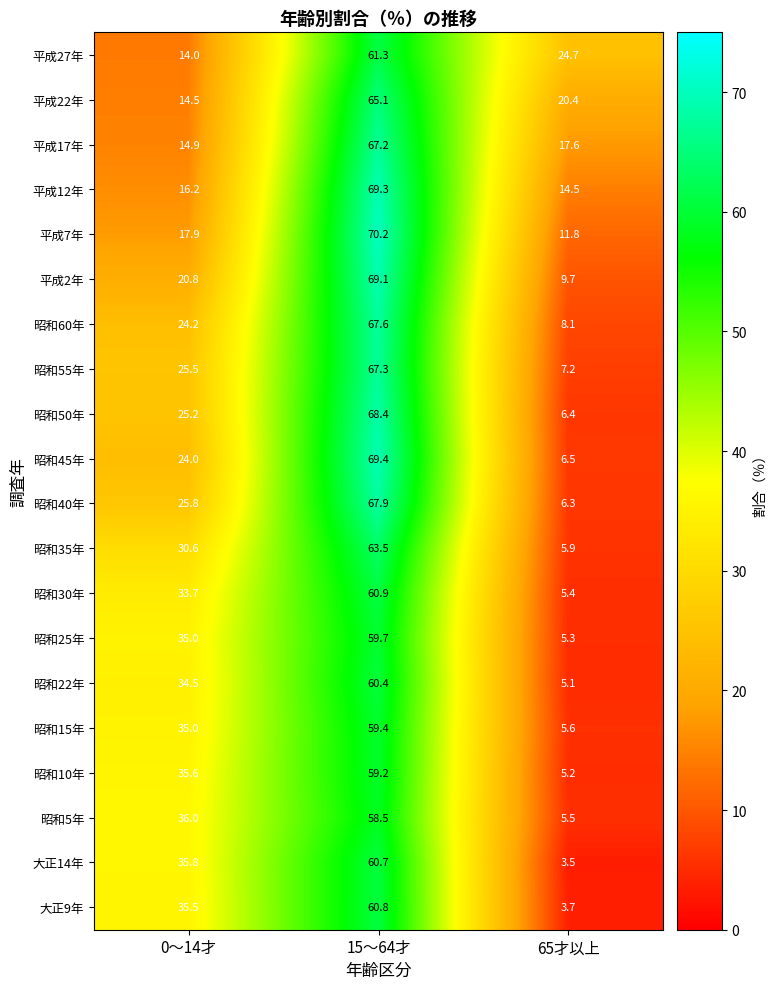

At which label does 昭和40年 first exceed 25?

0～14才